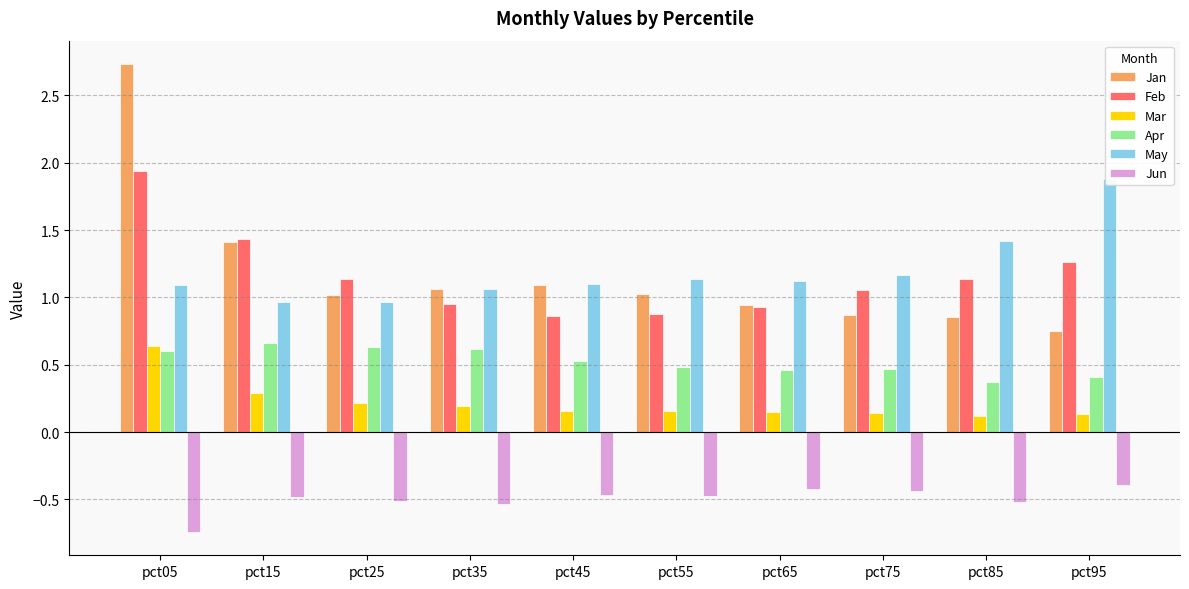

How many bars are there in each group?

6